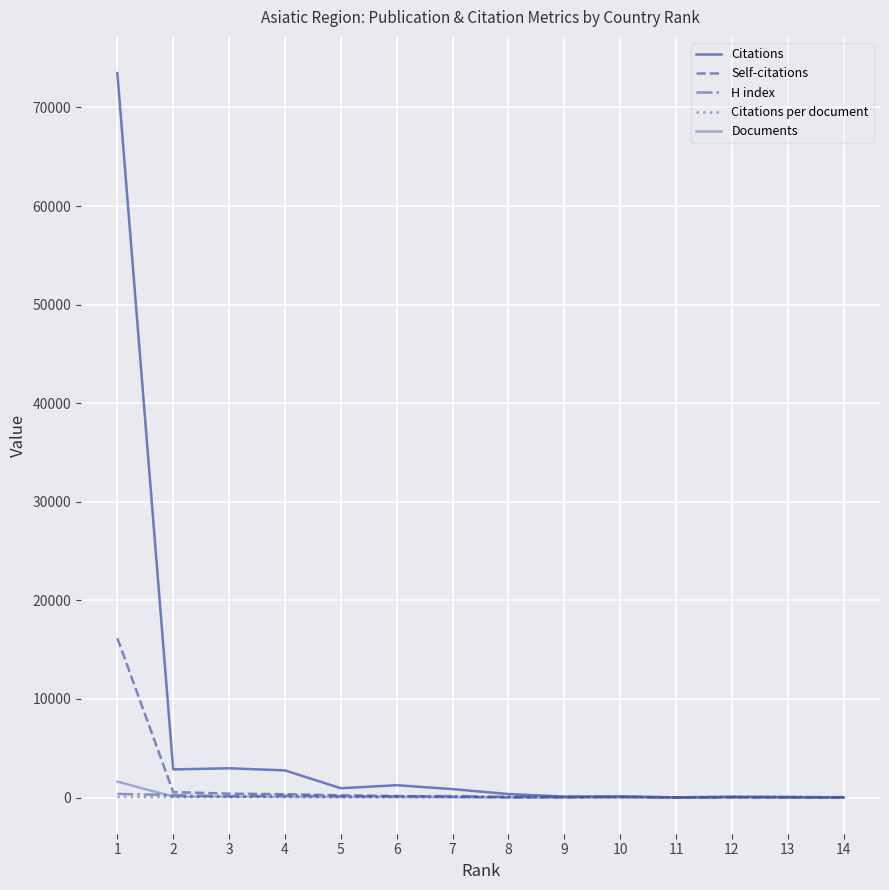

How many interior local peaks does the Citations per document series have?

4